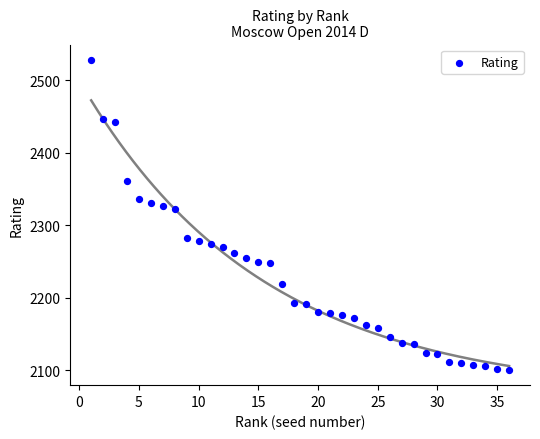

What is the range of X values (max minus min)?

35